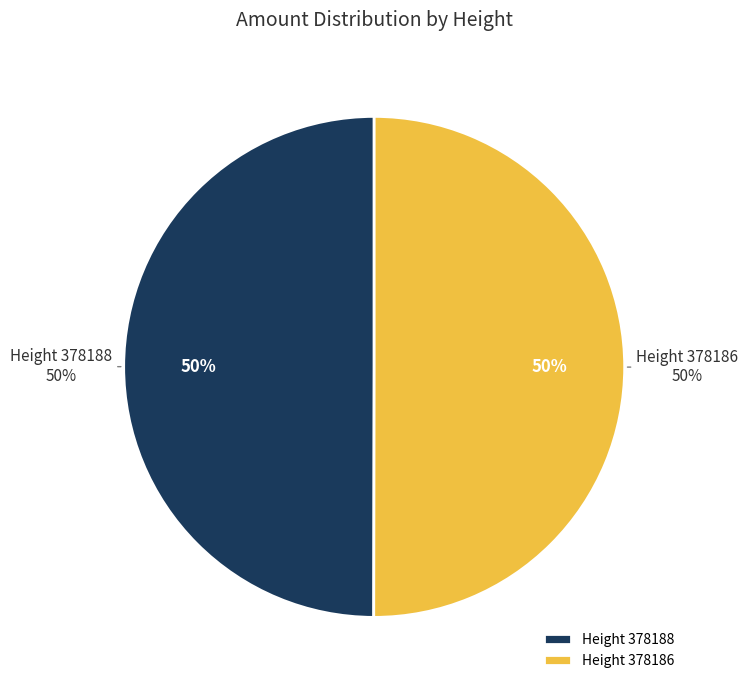

To the nearest percent, what percentage of the pie is 378188?

50%